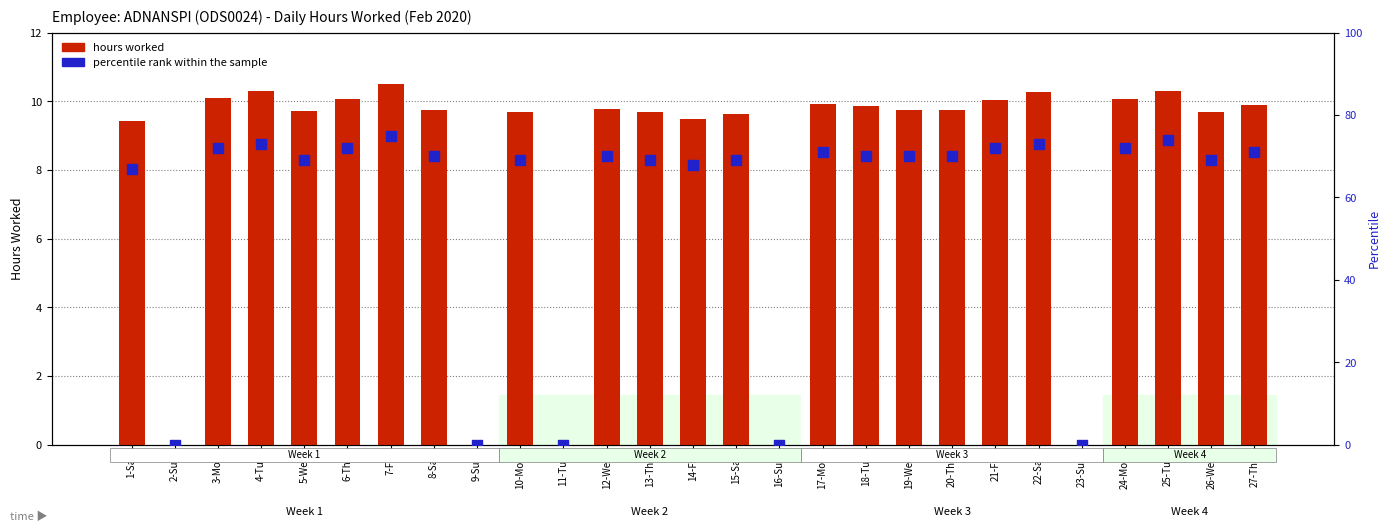

Which series has the largest total across all categories?

percentile rank within the sample